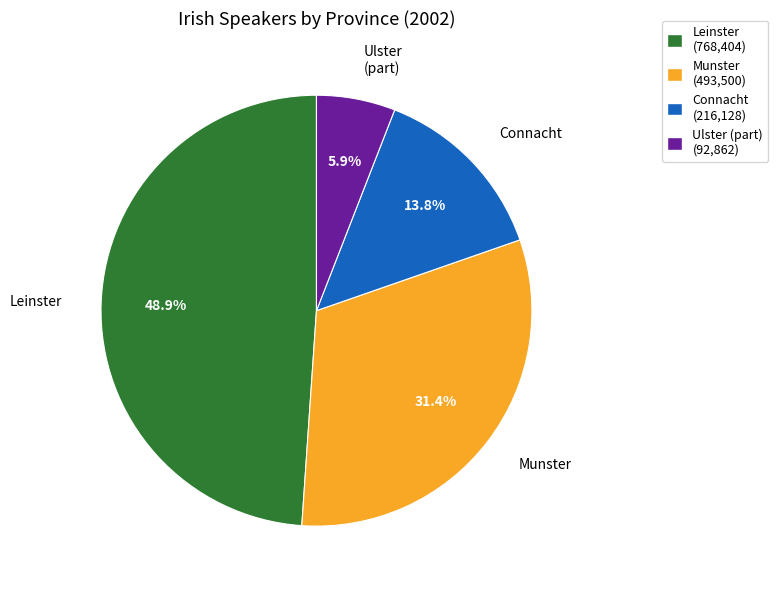

Which slice is the largest?

Leinster